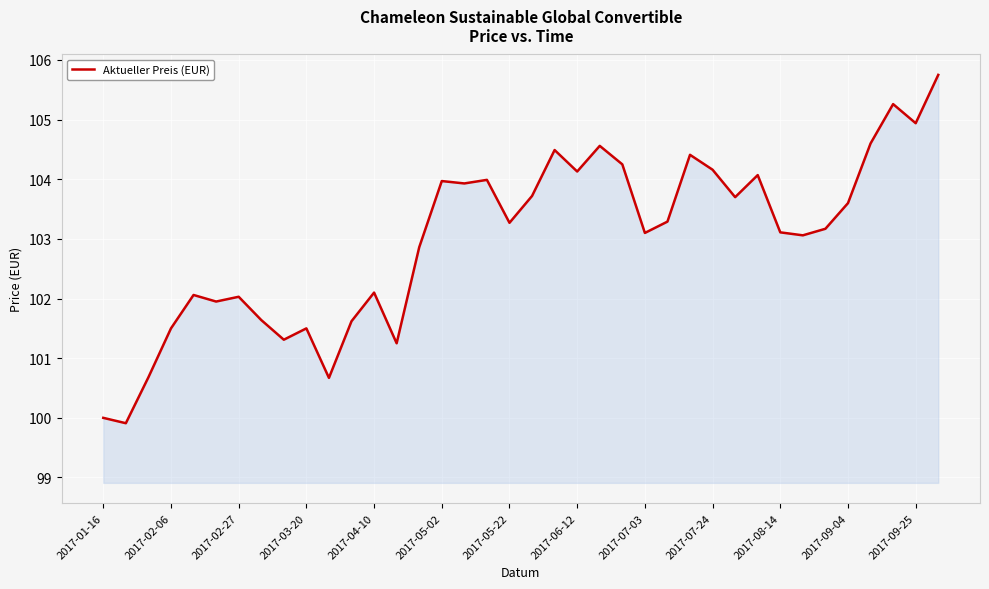

What is the maximum value shown in the chart?

105.8